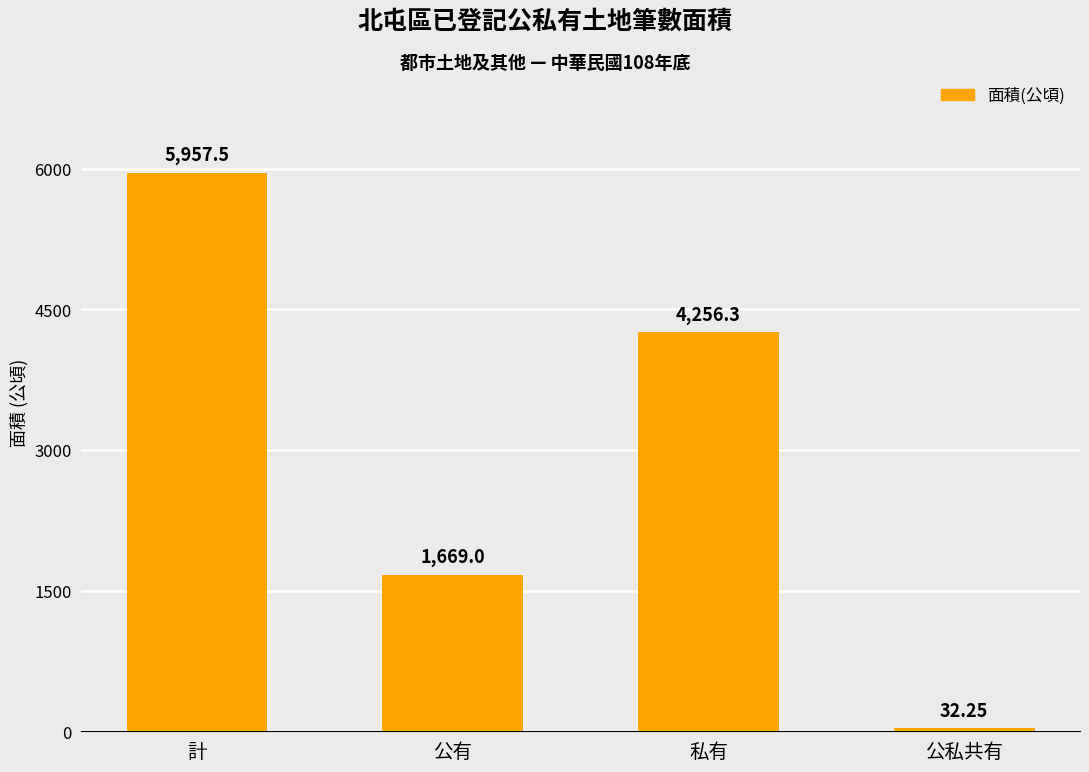

At which category does the chart reach its minimum across all series?

公私共有